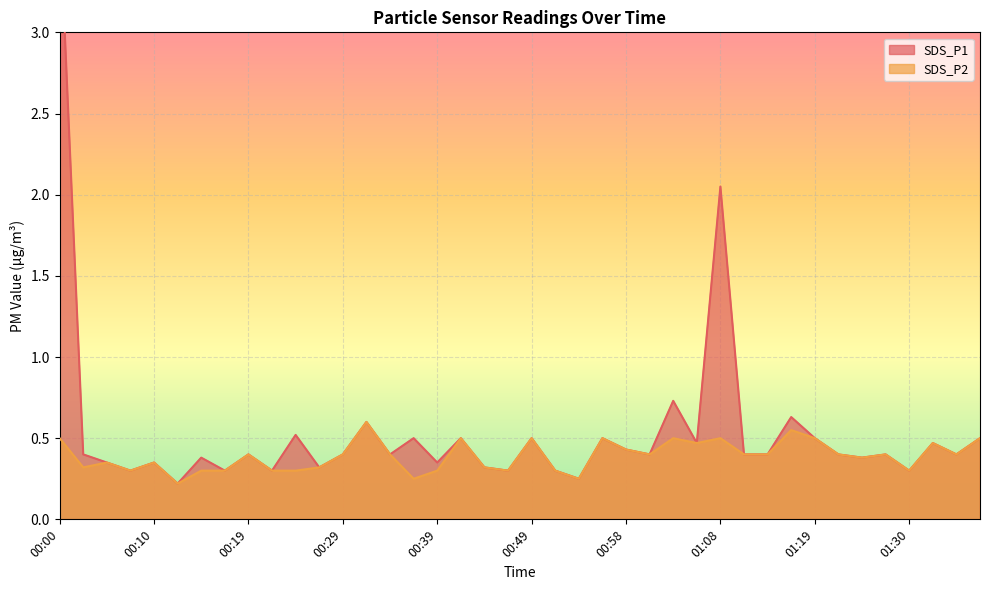

Where is the first local maximum for SDS_P1?

00:10